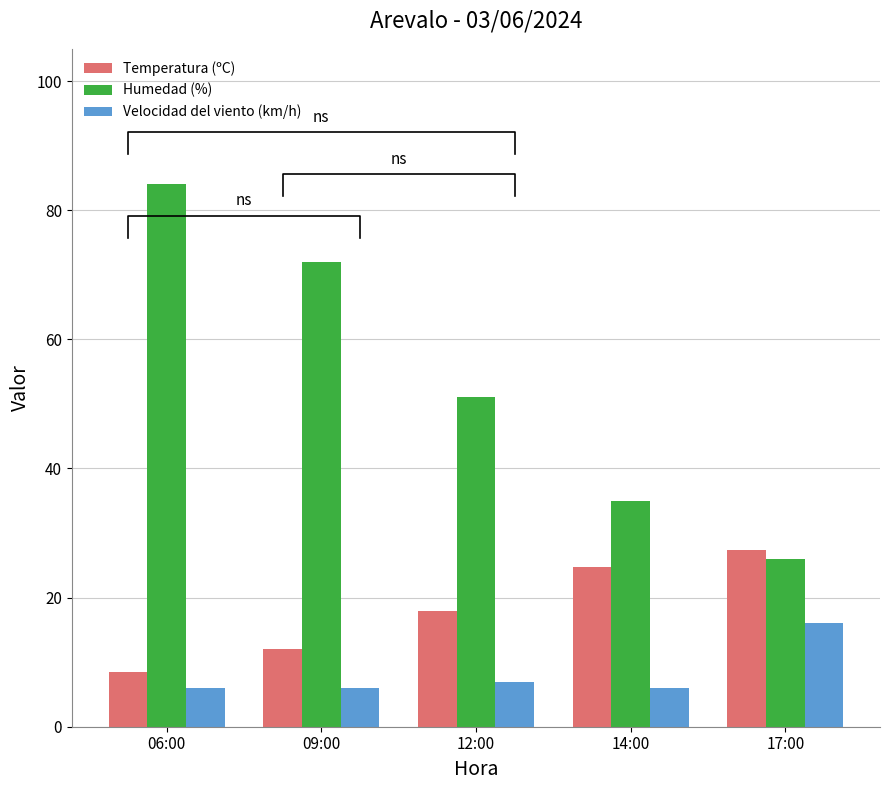

Rank the series at 09:00 from lowest to highest value.

Velocidad del viento (km/h), Temperatura (ºC), Humedad (%)